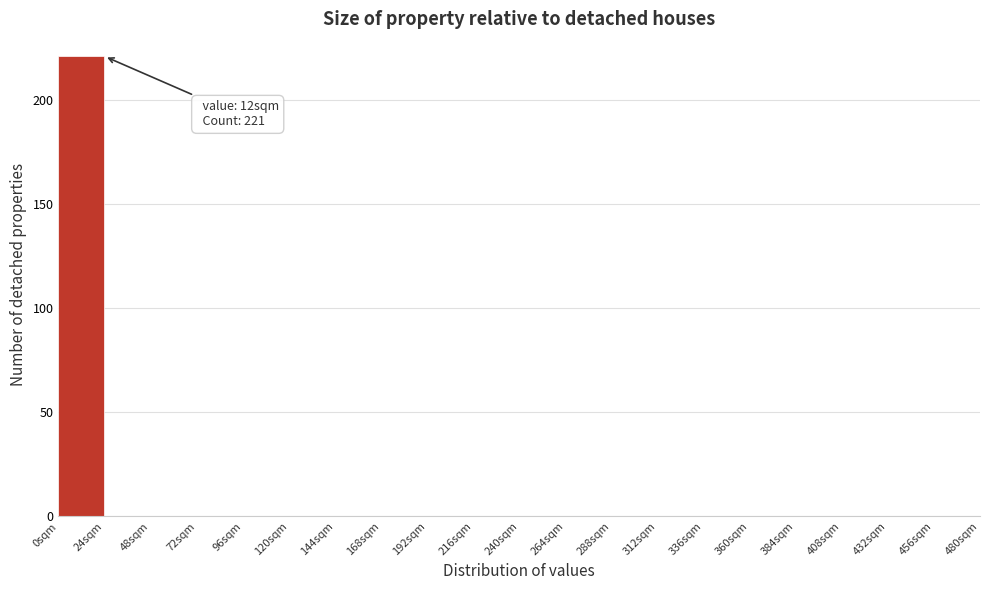

Which range on the x-axis has the tallest bar?

0 to 24